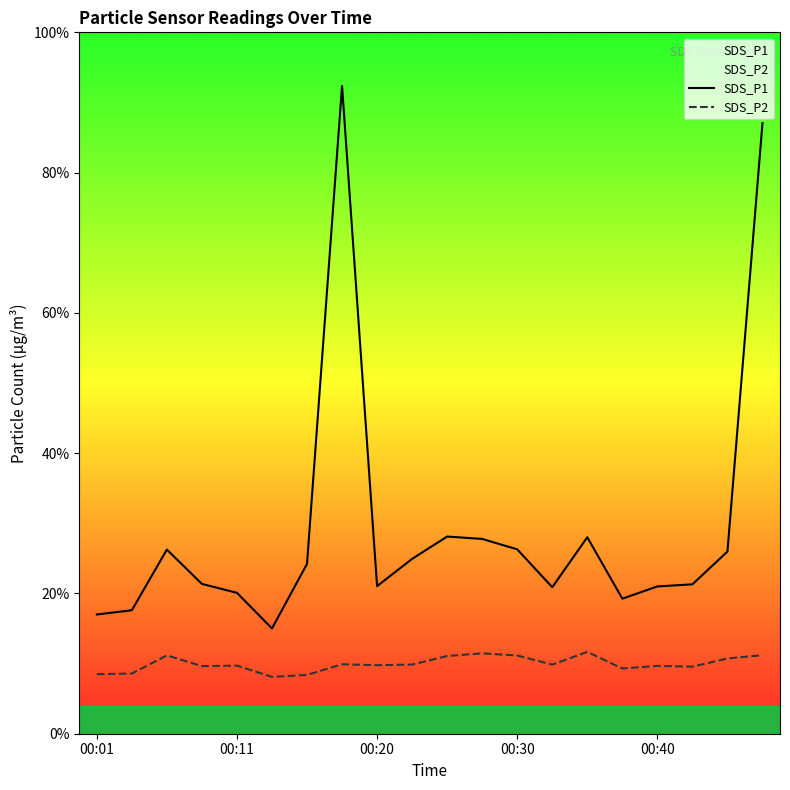

Is this an area chart (filled region under the line)?

No